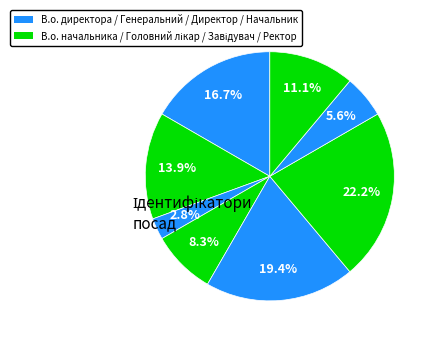

Is there a majority slice in this chart?

No